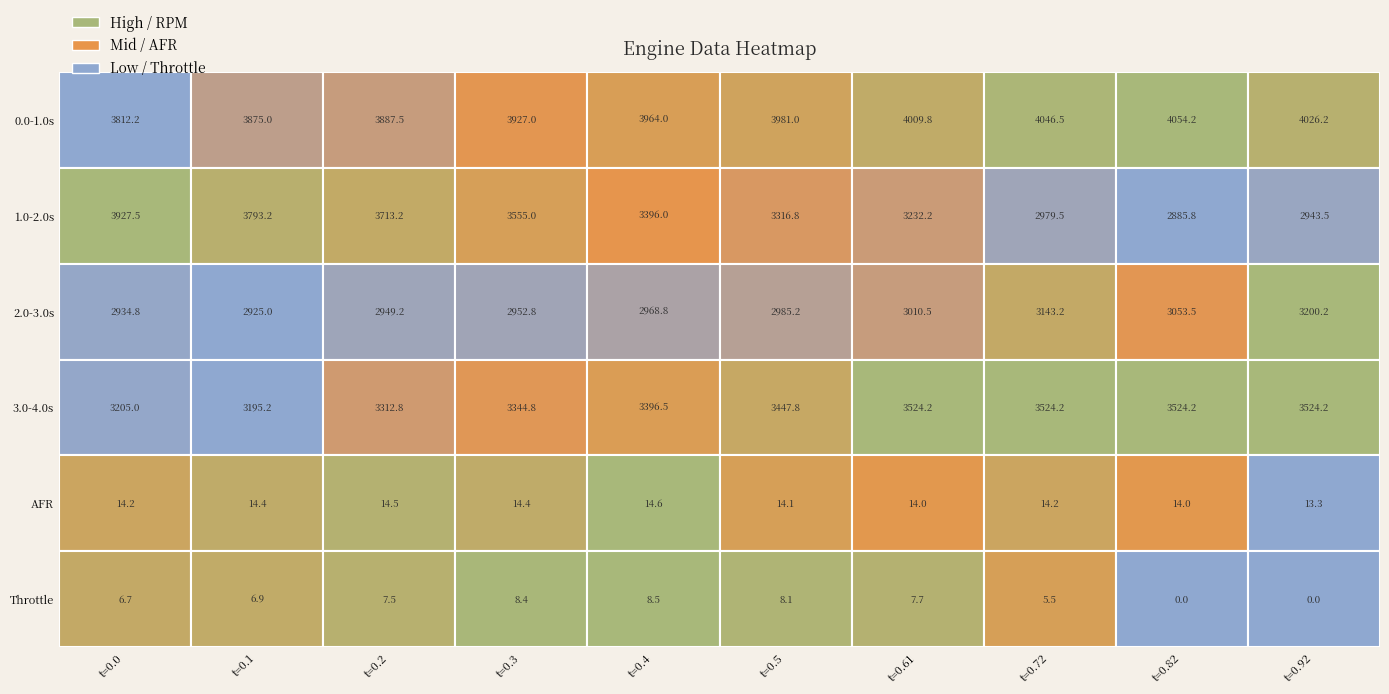

What is the sum of the 1.0-2.0s values at t=0.4 and t=0.5?

6712.8